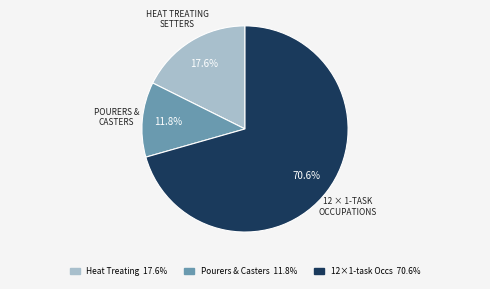

Is there a majority slice in this chart?

Yes